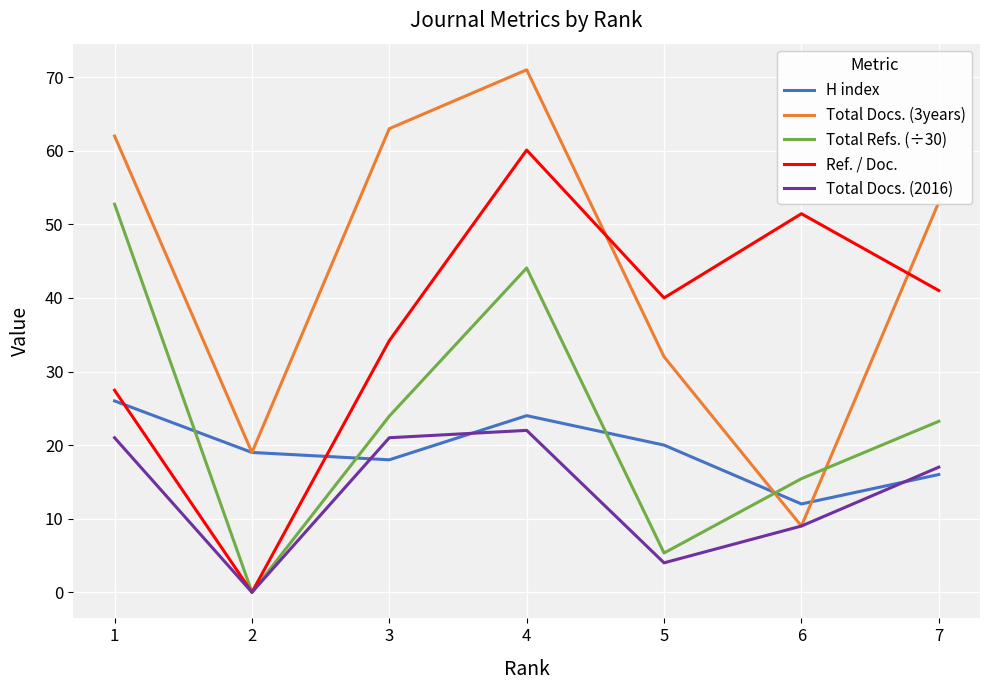

Which series has the largest total across all categories?

Total Docs. (3years)